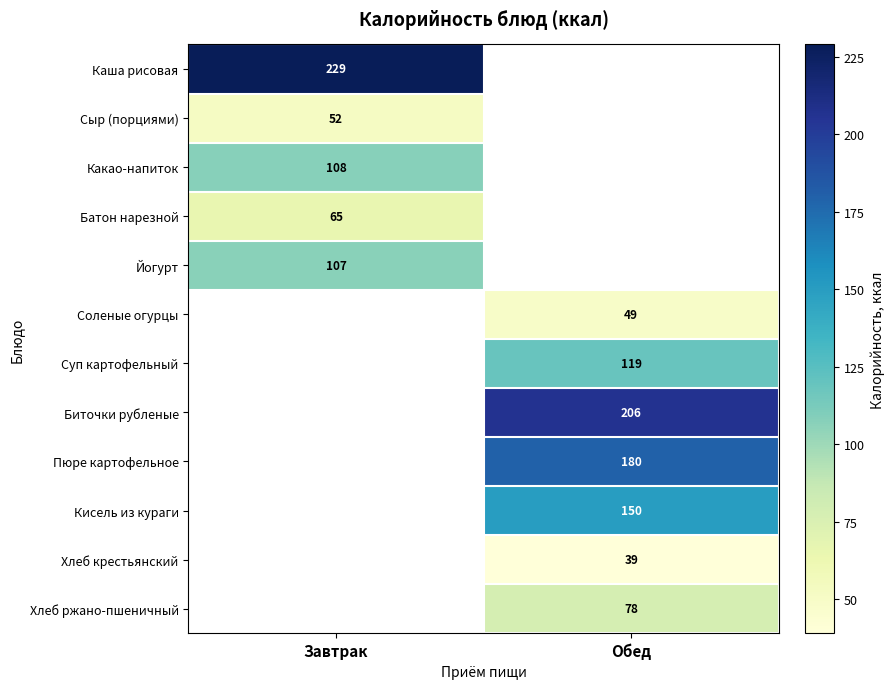

The Хлеб ржано-пшеничный series shows 115.6 at Обед. True or false?

False